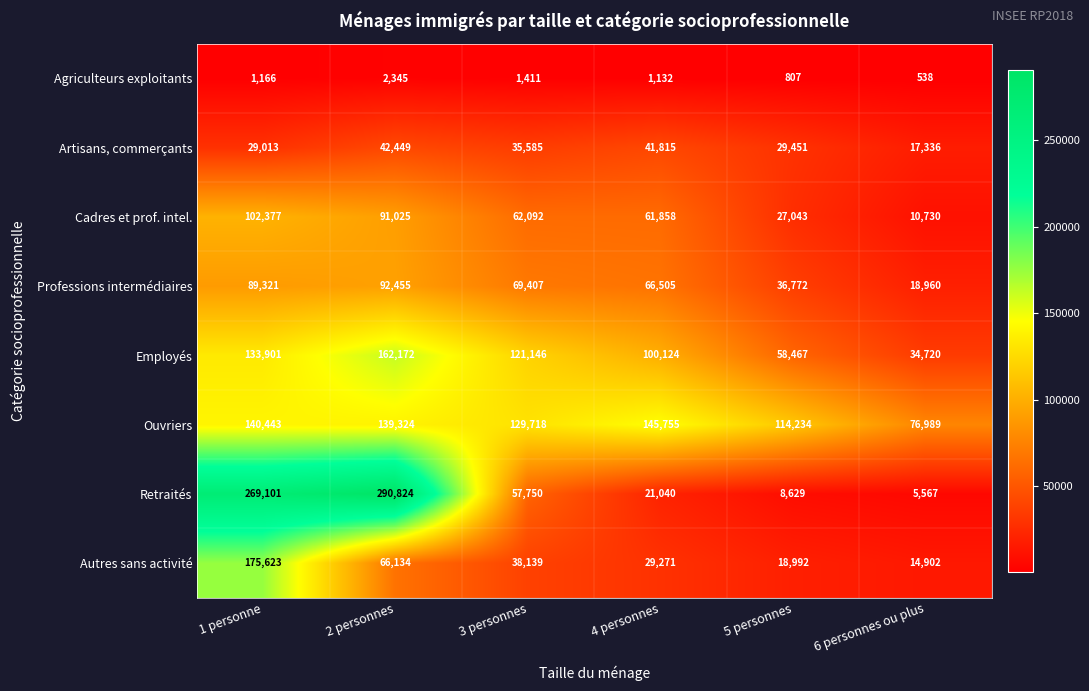

At which label is Employés closest to 98446?

4 personnes